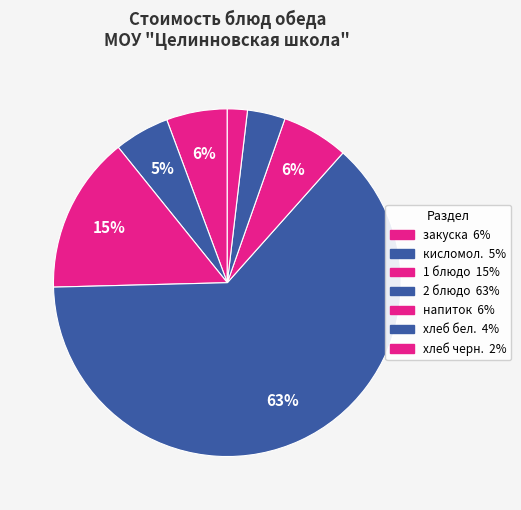

Count the number of slices in the pie.

7